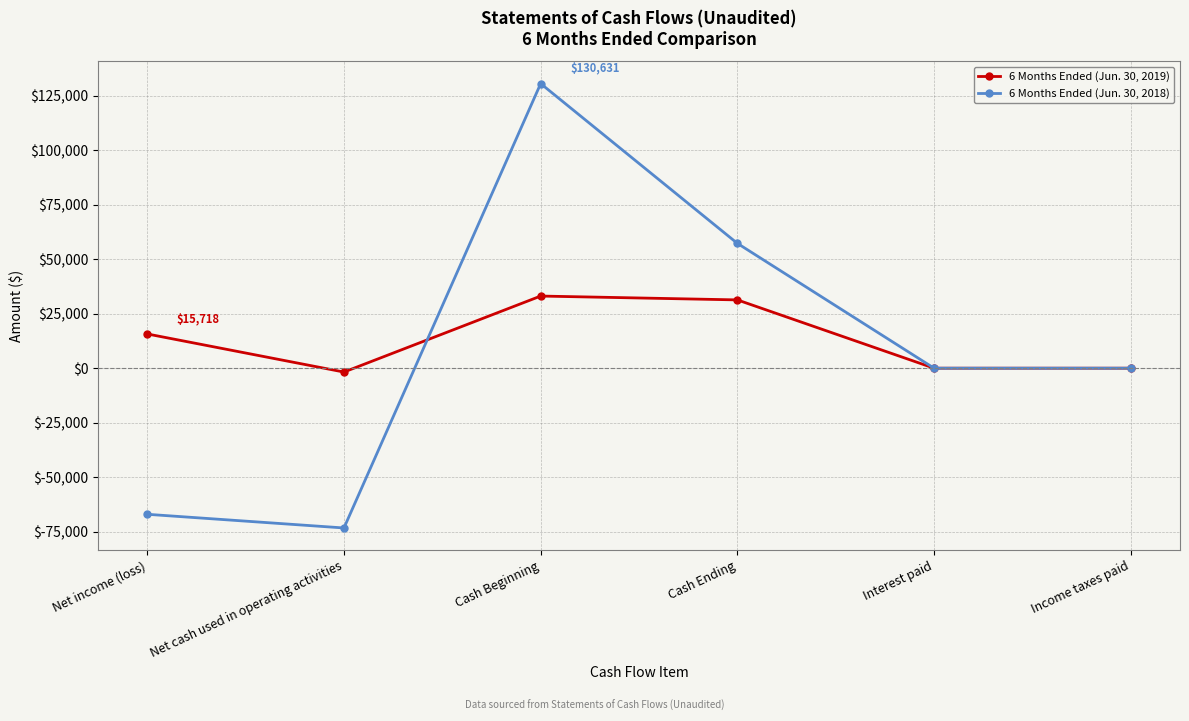

What is the spread (max minus min) of values at Net income (loss)?

82775